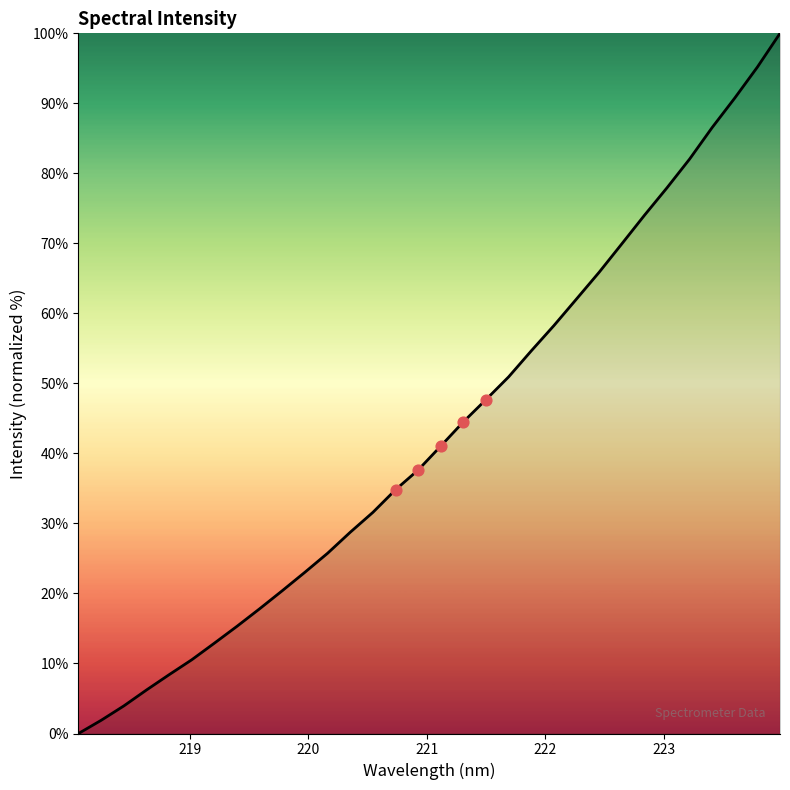

What is the greatest value displayed?

100.0